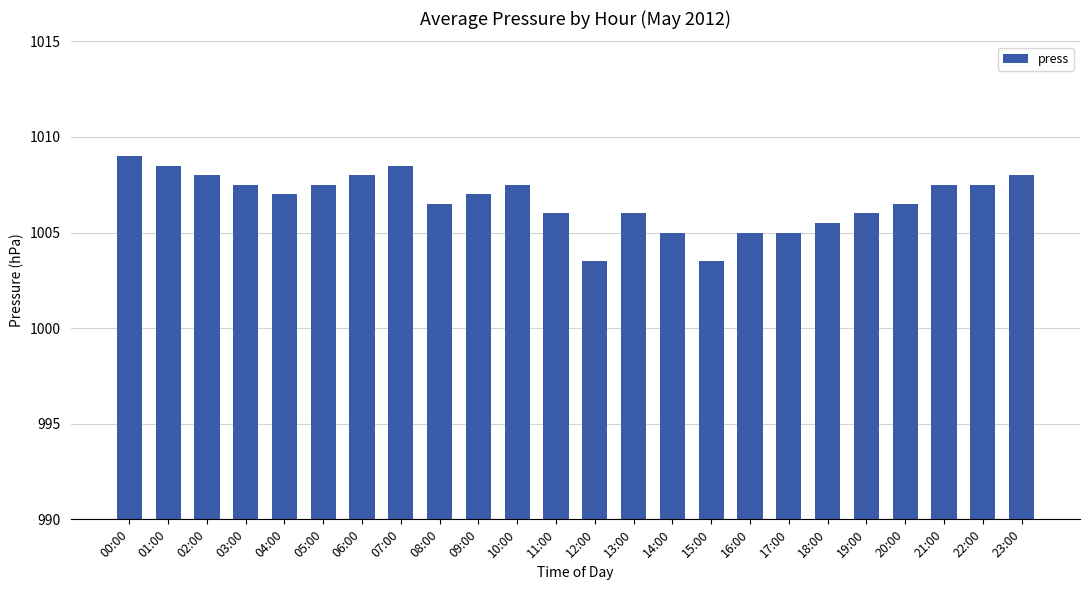

What is the sum of the values at 15:00 and 00:00?

2012.5